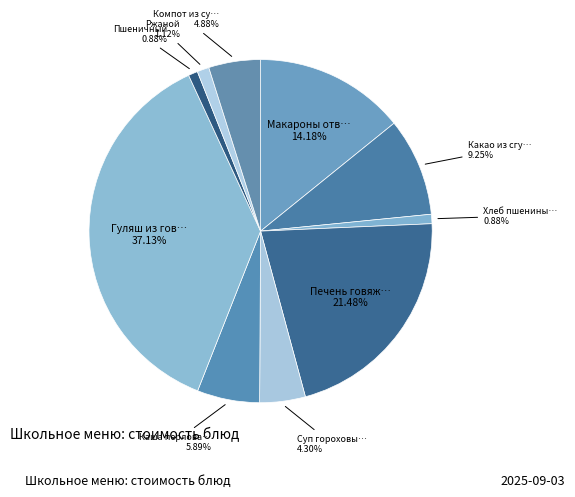

How many segments does this pie chart have?

10